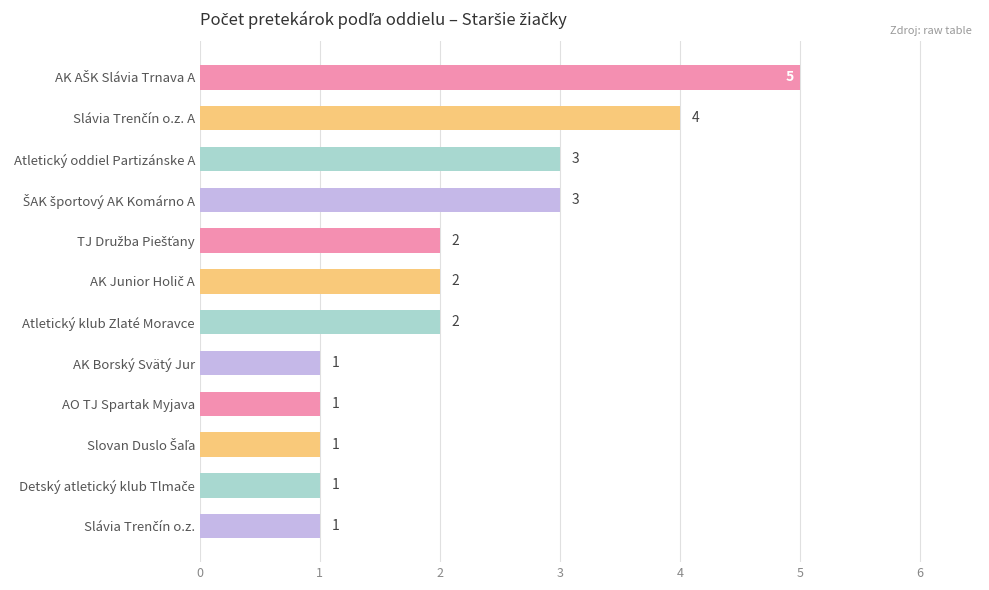

How many values are between 1 and 3?

10